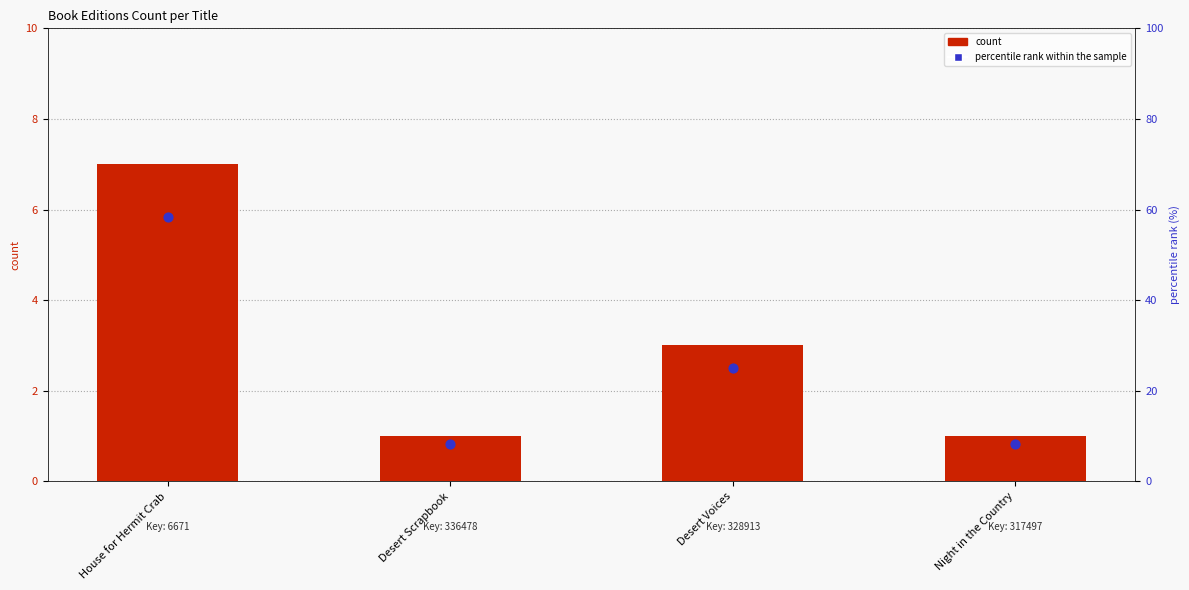

At which category is the sum across all series the highest?

House for Hermit Crab